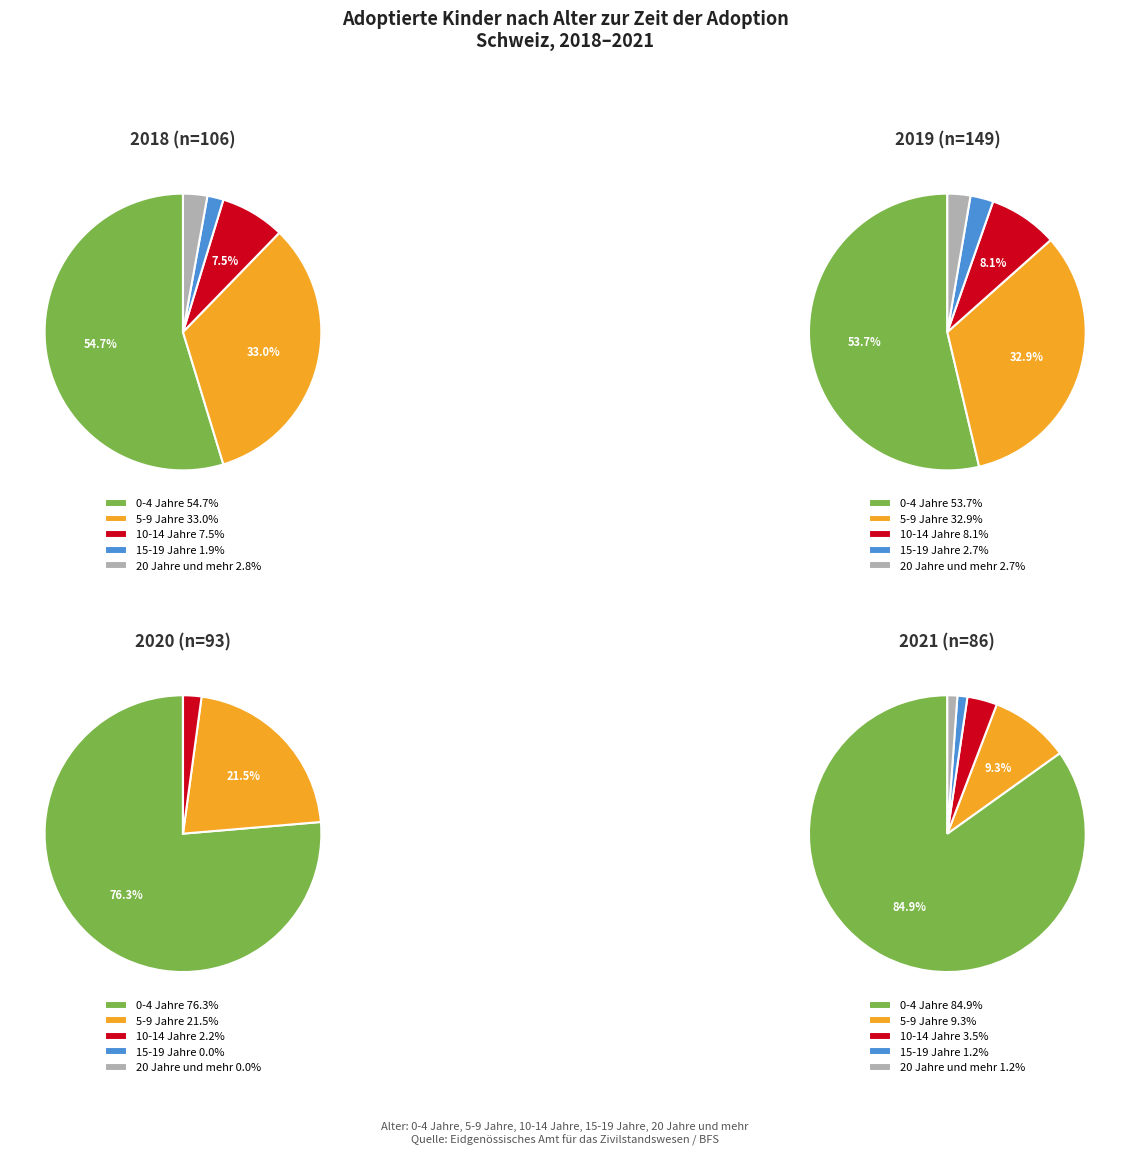

Which slice is the largest?

0-4 Jahre